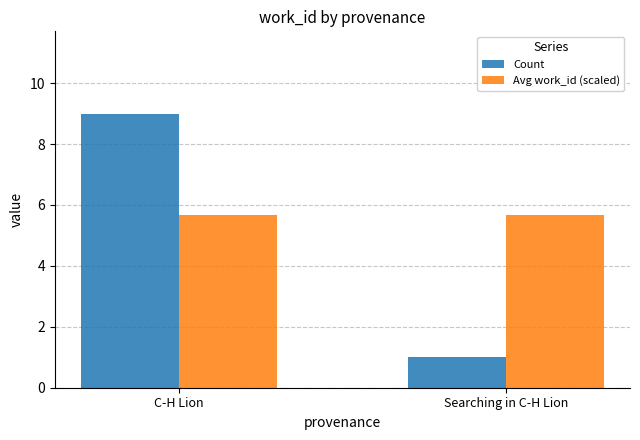

How many bars are there in each group?

2